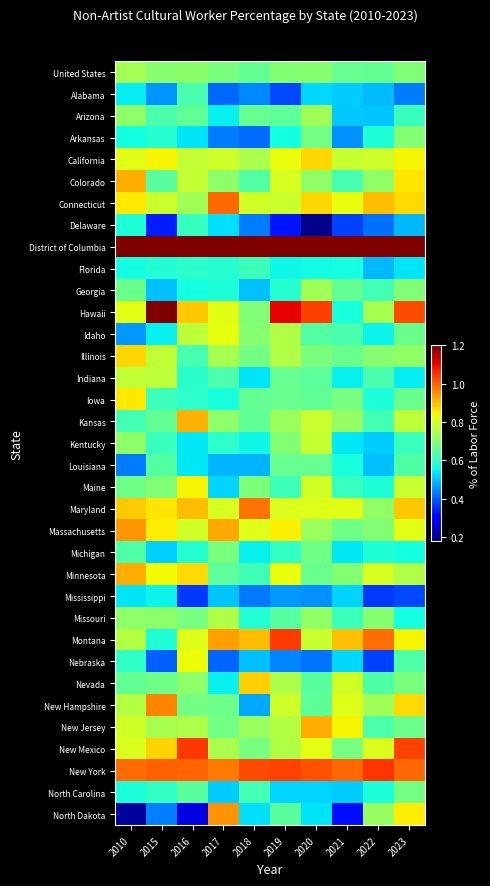

Reading right to left, transcribe all the data shown in this chart.

United States: 2023=0.7	2022=0.7	2021=0.7	2020=0.7	2019=0.7	2018=0.7	2017=0.7	2016=0.7	2015=0.7	2010=0.7
Alabama: 2023=0.4	2022=0.5	2021=0.5	2020=0.5	2019=0.4	2018=0.4	2017=0.4	2016=0.6	2015=0.5	2010=0.5
Arizona: 2023=0.6	2022=0.5	2021=0.5	2020=0.7	2019=0.7	2018=0.7	2017=0.5	2016=0.7	2015=0.6	2010=0.7
Arkansas: 2023=0.7	2022=0.6	2021=0.5	2020=0.7	2019=0.6	2018=0.4	2017=0.4	2016=0.5	2015=0.6	2010=0.6
California: 2023=0.8	2022=0.8	2021=0.8	2020=0.9	2019=0.8	2018=0.7	2017=0.8	2016=0.8	2015=0.8	2010=0.8
Colorado: 2023=0.9	2022=0.7	2021=0.6	2020=0.7	2019=0.8	2018=0.6	2017=0.7	2016=0.8	2015=0.6	2010=0.9
Connecticut: 2023=0.9	2022=0.9	2021=0.8	2020=0.9	2019=0.8	2018=0.8	2017=1.0	2016=0.7	2015=0.8	2010=0.9
Delaware: 2023=0.5	2022=0.4	2021=0.4	2020=0.2	2019=0.3	2018=0.4	2017=0.5	2016=0.6	2015=0.3	2010=0.6
District of Columbia: 2023=1.6	2022=1.5	2021=1.5	2020=1.8	2019=1.5	2018=1.9	2017=1.6	2016=1.2	2015=1.8	2010=1.3
Florida: 2023=0.5	2022=0.5	2021=0.6	2020=0.6	2019=0.6	2018=0.6	2017=0.6	2016=0.6	2015=0.6	2010=0.6
Georgia: 2023=0.7	2022=0.6	2021=0.7	2020=0.7	2019=0.6	2018=0.5	2017=0.6	2016=0.6	2015=0.5	2010=0.7
Hawaii: 2023=1.0	2022=0.7	2021=0.6	2020=1.0	2019=1.1	2018=0.7	2017=0.8	2016=0.9	2015=1.3	2010=0.8
Idaho: 2023=0.7	2022=0.6	2021=0.6	2020=0.6	2019=0.8	2018=0.7	2017=0.8	2016=0.8	2015=0.5	2010=0.5
Illinois: 2023=0.7	2022=0.7	2021=0.7	2020=0.7	2019=0.8	2018=0.7	2017=0.7	2016=0.6	2015=0.8	2010=0.9
Indiana: 2023=0.5	2022=0.6	2021=0.5	2020=0.7	2019=0.7	2018=0.5	2017=0.6	2016=0.6	2015=0.8	2010=0.8
Iowa: 2023=0.7	2022=0.6	2021=0.7	2020=0.7	2019=0.7	2018=0.7	2017=0.6	2016=0.6	2015=0.6	2010=0.9
Kansas: 2023=0.8	2022=0.6	2021=0.7	2020=0.8	2019=0.7	2018=0.7	2017=0.7	2016=0.9	2015=0.7	2010=0.6
Kentucky: 2023=0.6	2022=0.5	2021=0.5	2020=0.8	2019=0.7	2018=0.6	2017=0.6	2016=0.5	2015=0.6	2010=0.7
Louisiana: 2023=0.6	2022=0.5	2021=0.6	2020=0.7	2019=0.7	2018=0.5	2017=0.5	2016=0.5	2015=0.6	2010=0.4
Maine: 2023=0.8	2022=0.6	2021=0.6	2020=0.8	2019=0.6	2018=0.7	2017=0.5	2016=0.8	2015=0.7	2010=0.7
Maryland: 2023=0.9	2022=0.7	2021=0.8	2020=0.8	2019=0.8	2018=1.0	2017=0.8	2016=0.9	2015=0.9	2010=0.9
Massachusetts: 2023=0.8	2022=0.7	2021=0.7	2020=0.7	2019=0.8	2018=0.8	2017=0.9	2016=0.8	2015=0.9	2010=0.9
Michigan: 2023=0.6	2022=0.6	2021=0.5	2020=0.7	2019=0.6	2018=0.5	2017=0.7	2016=0.6	2015=0.5	2010=0.6
Minnesota: 2023=0.8	2022=0.8	2021=0.7	2020=0.7	2019=0.8	2018=0.6	2017=0.7	2016=0.9	2015=0.8	2010=0.9
Mississippi: 2023=0.4	2022=0.4	2021=0.5	2020=0.5	2019=0.5	2018=0.4	2017=0.5	2016=0.4	2015=0.6	2010=0.5
Missouri: 2023=0.6	2022=0.7	2021=0.6	2020=0.7	2019=0.6	2018=0.6	2017=0.8	2016=0.7	2015=0.7	2010=0.7
Montana: 2023=0.8	2022=1.0	2021=0.9	2020=0.8	2019=1.0	2018=0.9	2017=0.9	2016=0.8	2015=0.6	2010=0.8
Nebraska: 2023=0.6	2022=0.4	2021=0.5	2020=0.4	2019=0.4	2018=0.5	2017=0.4	2016=0.8	2015=0.4	2010=0.6
Nevada: 2023=0.7	2022=0.6	2021=0.8	2020=0.6	2019=0.7	2018=0.9	2017=0.5	2016=0.7	2015=0.7	2010=0.7
New Hampshire: 2023=0.9	2022=0.7	2021=0.8	2020=0.7	2019=0.8	2018=0.5	2017=0.7	2016=0.7	2015=1.0	2010=0.8
New Jersey: 2023=0.7	2022=0.6	2021=0.8	2020=0.9	2019=0.8	2018=0.7	2017=0.7	2016=0.8	2015=0.7	2010=0.8
New Mexico: 2023=1.0	2022=0.8	2021=0.7	2020=0.8	2019=0.8	2018=0.7	2017=0.7	2016=1.0	2015=0.9	2010=0.8
New York: 2023=1.0	2022=1.0	2021=1.0	2020=1.0	2019=1.0	2018=1.0	2017=1.0	2016=1.0	2015=1.0	2010=1.0
North Carolina: 2023=0.7	2022=0.6	2021=0.5	2020=0.5	2019=0.5	2018=0.6	2017=0.5	2016=0.6	2015=0.6	2010=0.6
North Dakota: 2023=0.8	2022=0.7	2021=0.3	2020=0.5	2019=0.6	2018=0.5	2017=0.9	2016=0.3	2015=0.4	2010=0.2